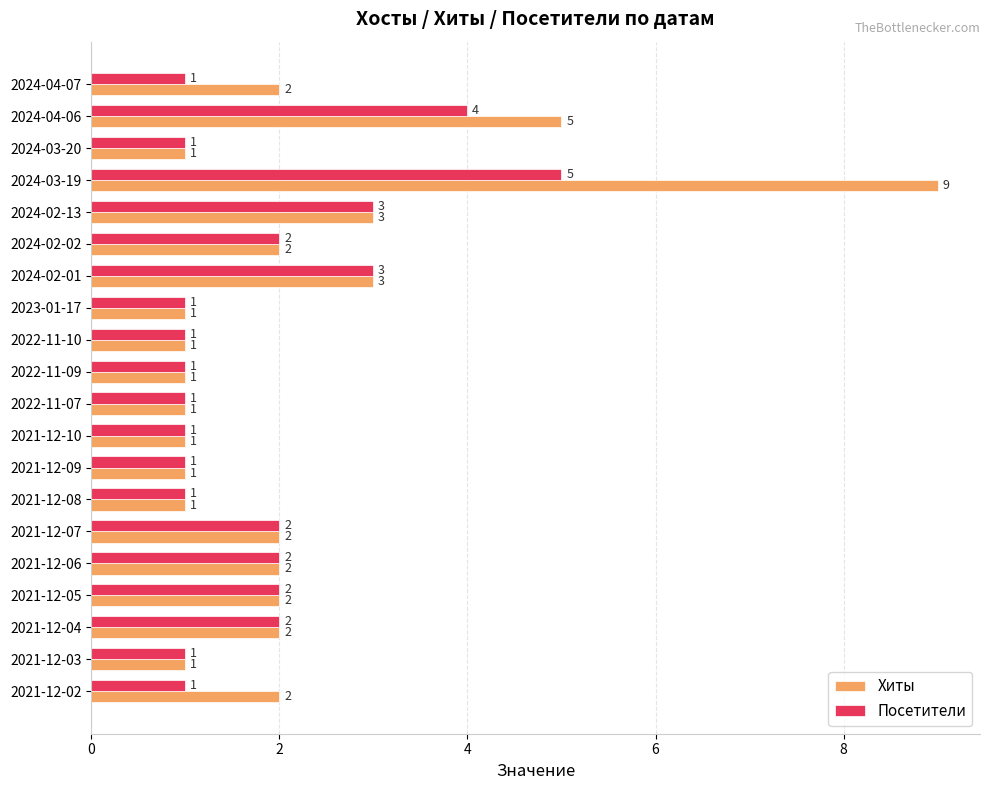

What are all the series names shown in the legend?

Хиты, Посетители